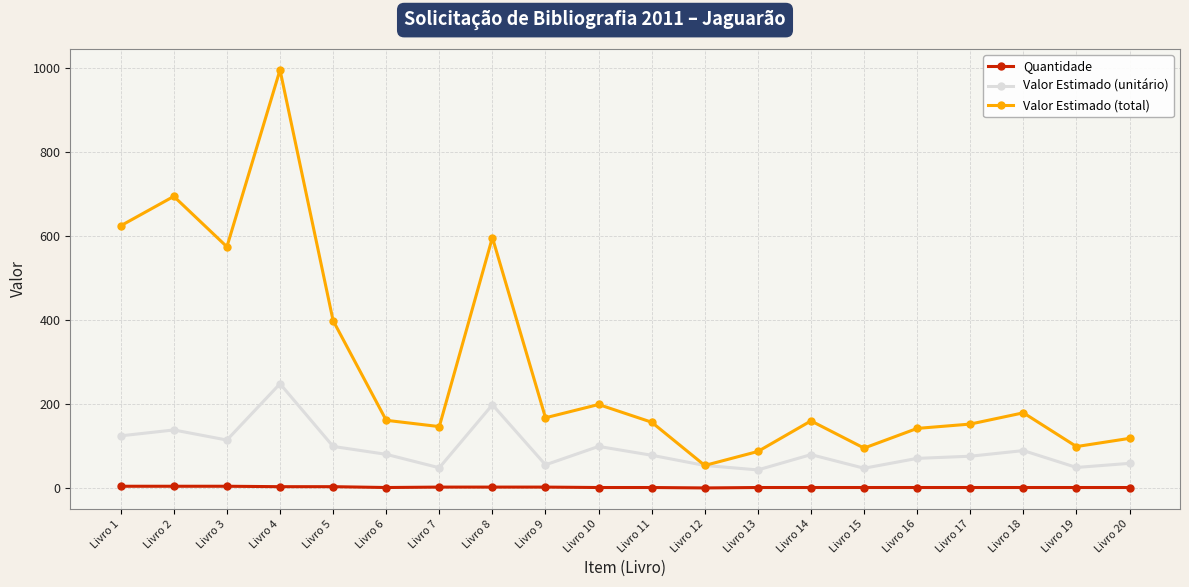

How many values in the Valor Estimado (unitário) series exceed 80?

10